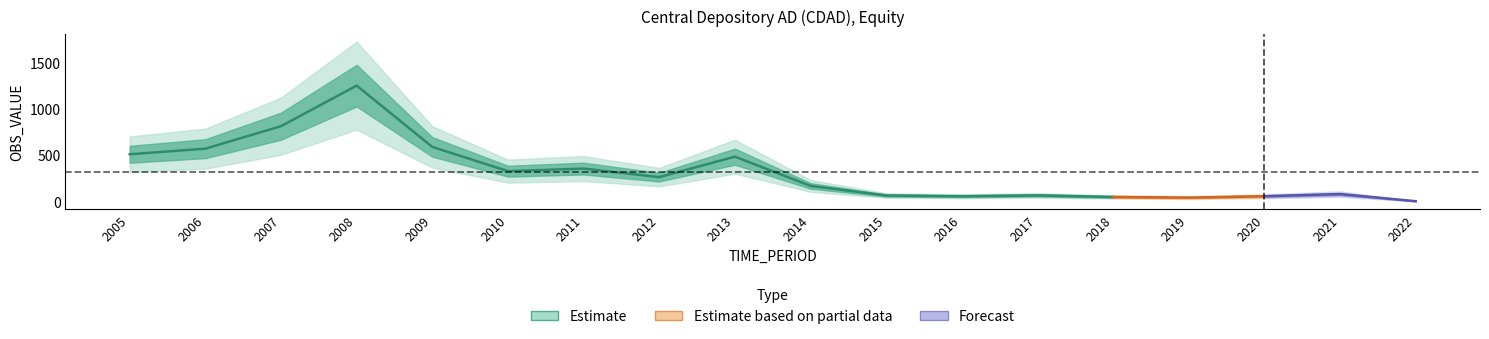

How many interior local peaks (higher than both neighbors) does the data have?

5